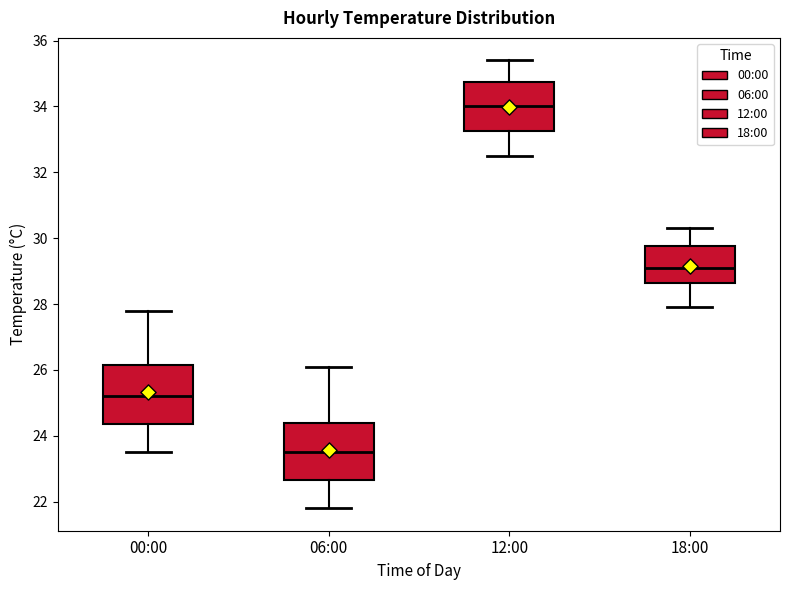

Which box's median line is the highest?

12:00